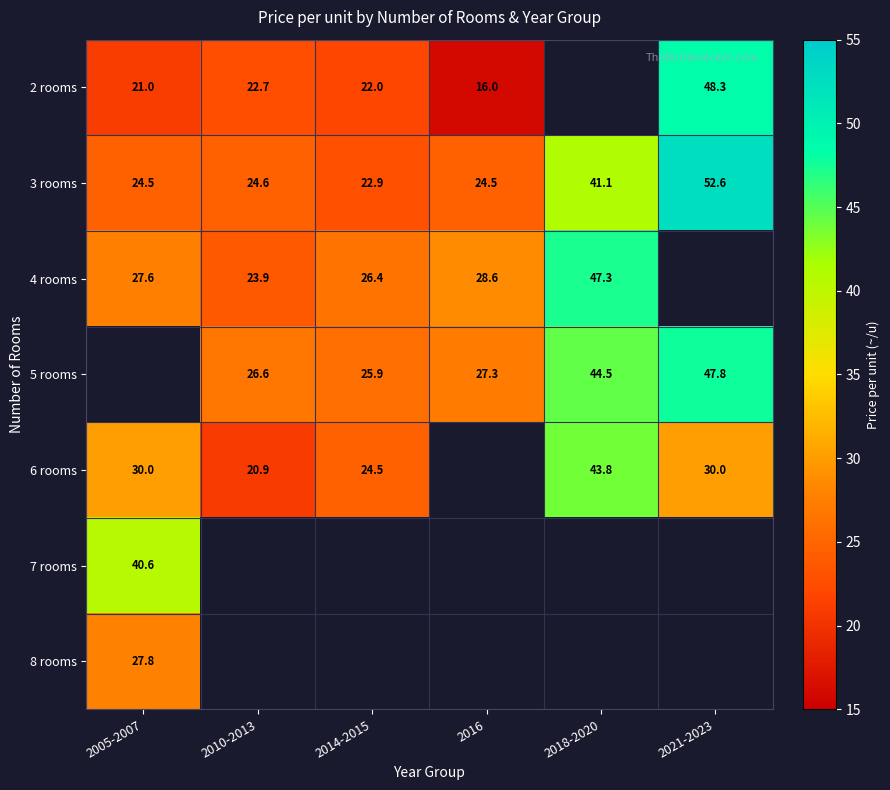

What is the minimum value shown in the chart?

16.0